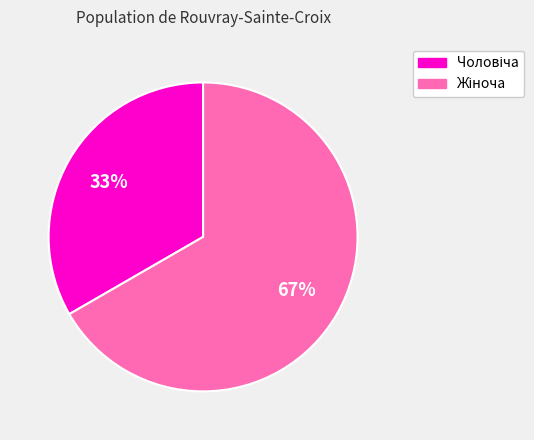

Is there a majority slice in this chart?

Yes